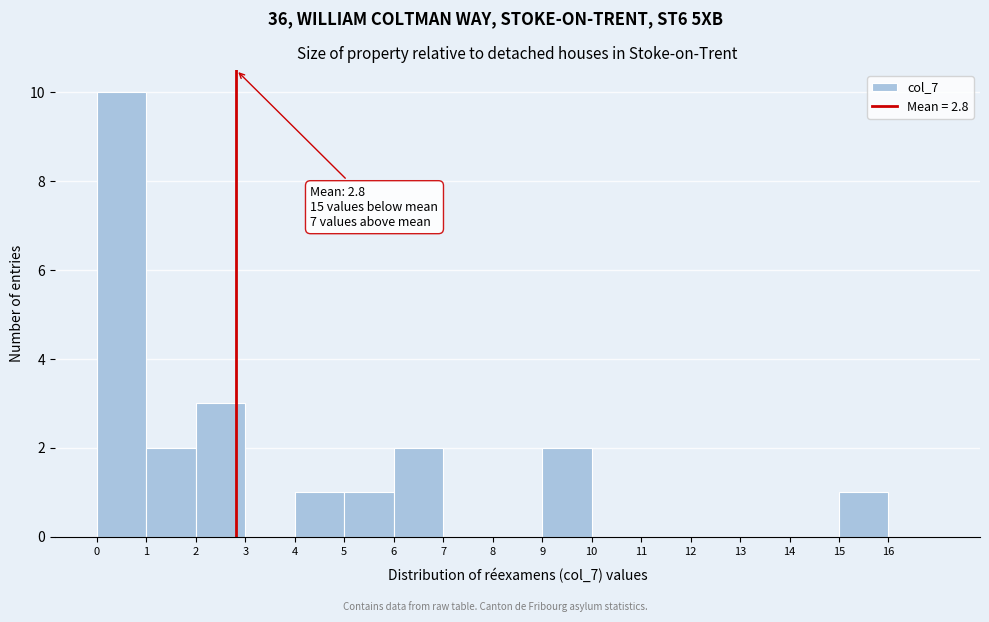

Which range on the x-axis has the tallest bar?

0 to 1